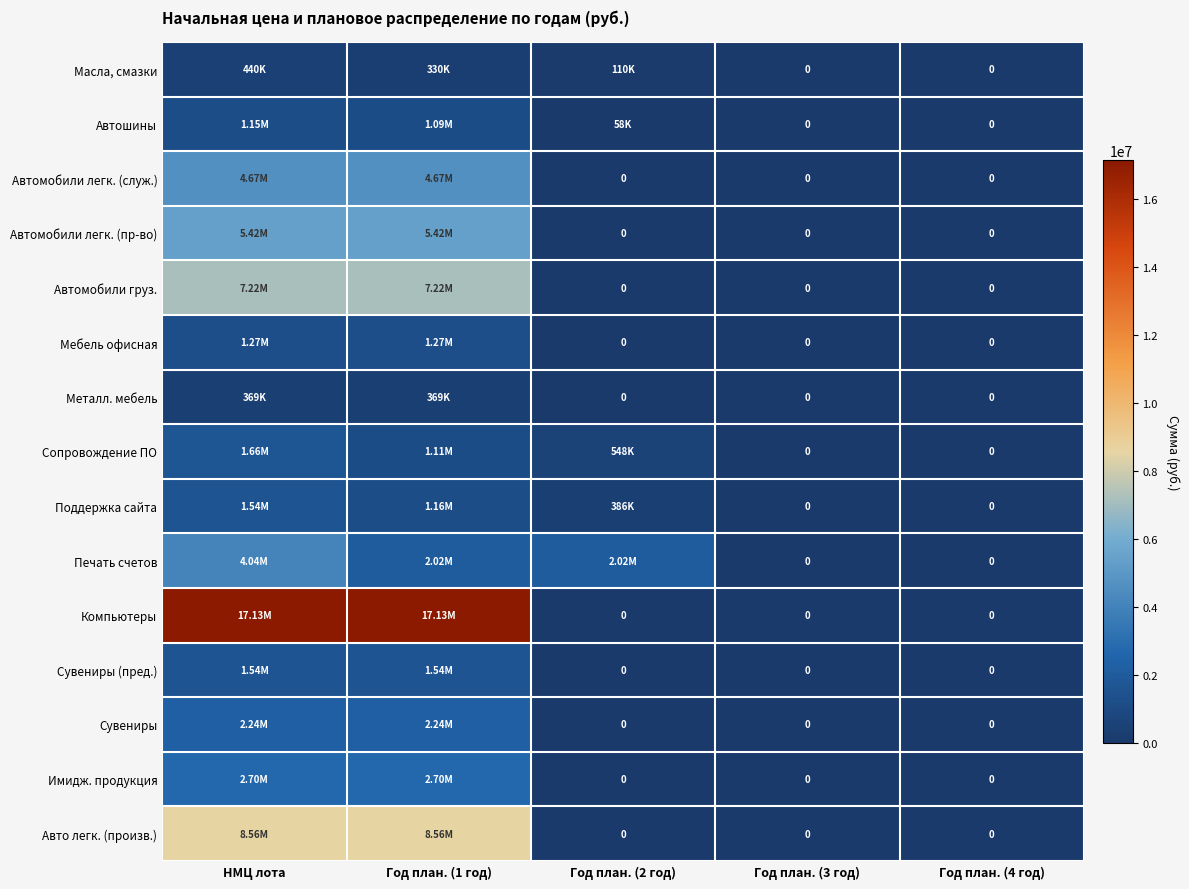

What is the average value of the Сувениры series?

895400.0